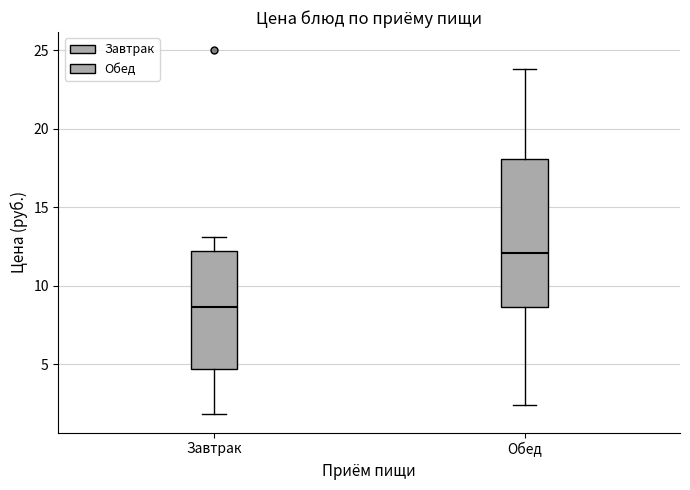

Which box's median line is the lowest?

Завтрак